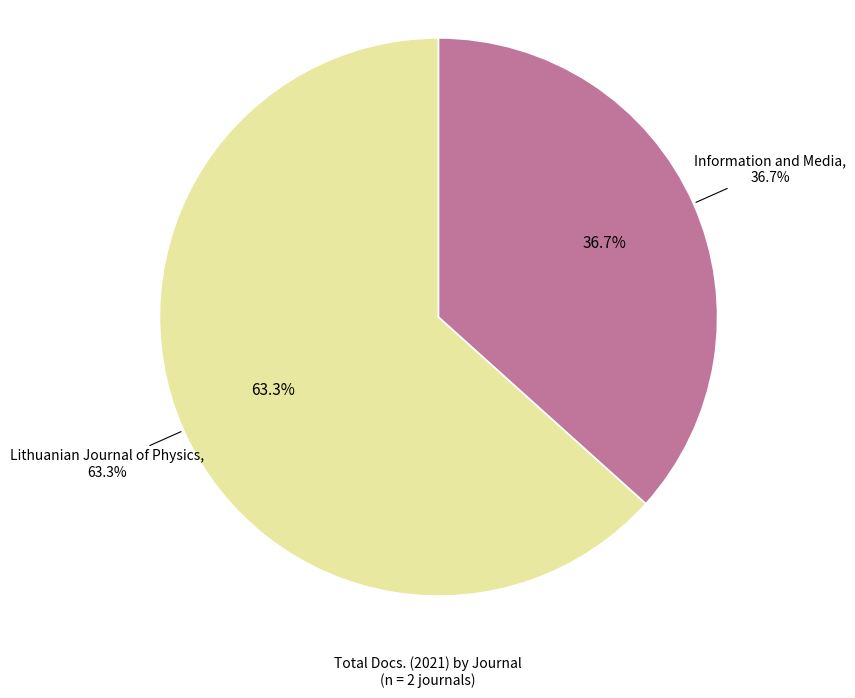

What percentage is the Information and Media slice, to the nearest percent?

37%